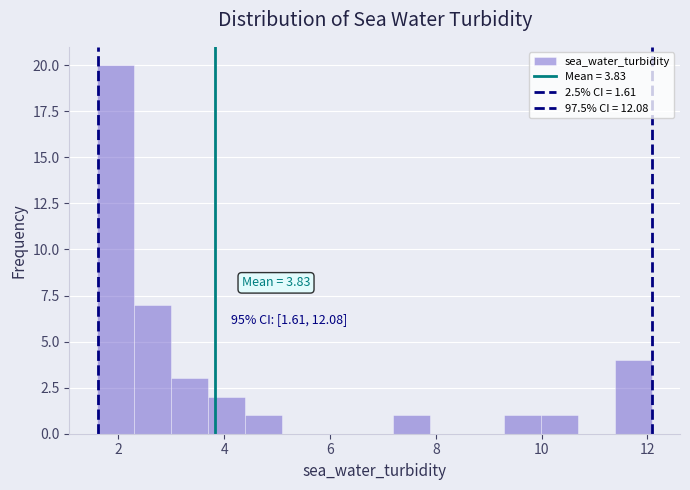

Around what value on the x-axis is the tallest bar? Give the approximate position of its centre, as read against the axis.

2.0